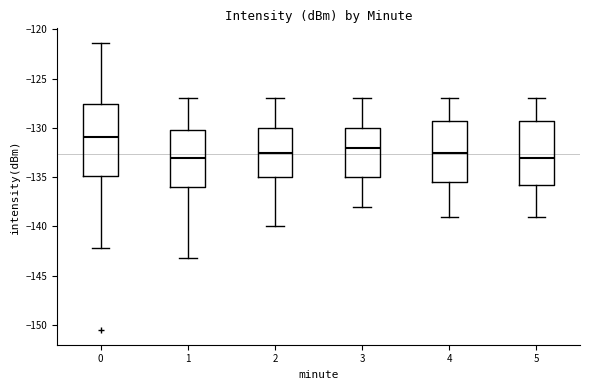

Which box's median line is the highest?

0